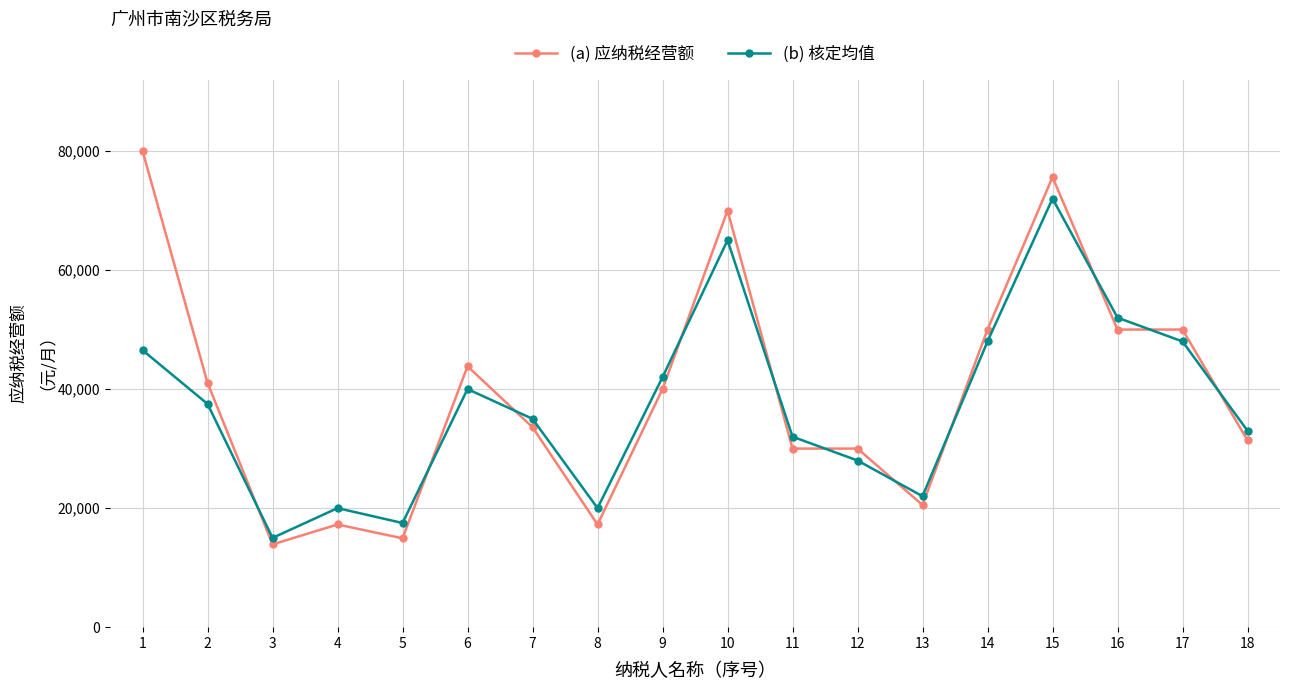

What is the difference between the maximum and minimum values in the (b) 核定均值 series?

57000.0